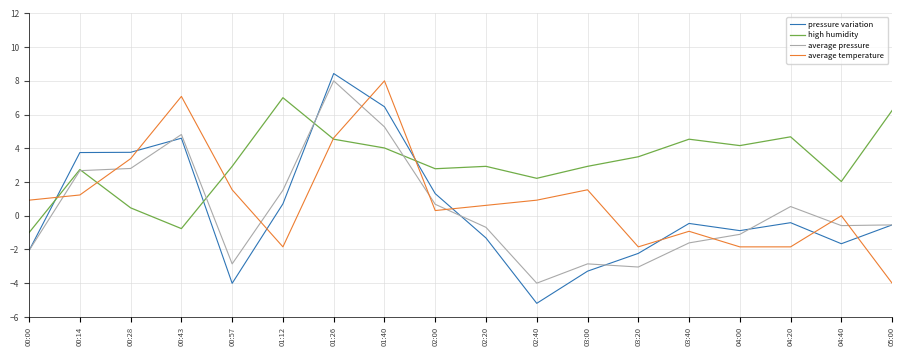

What is the difference between the highest and lowest values at 01:26?

3.9